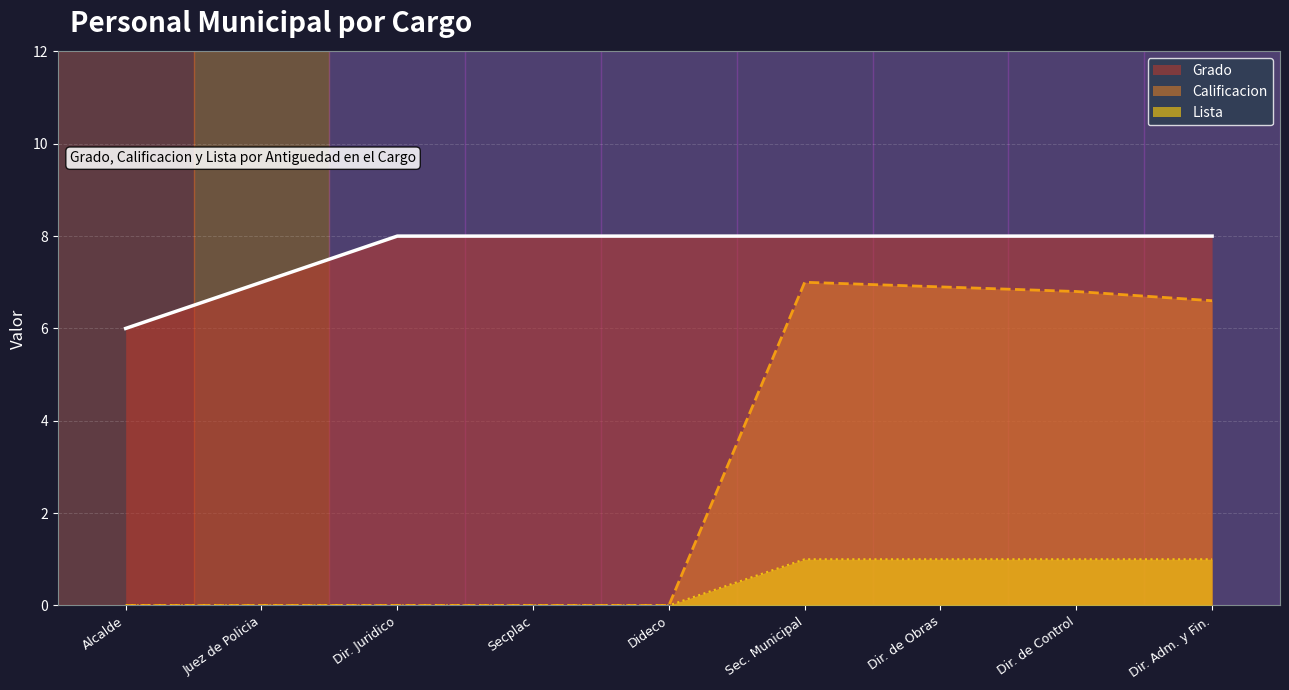

True or false: Grado has more than 2 interior local peaks.

False